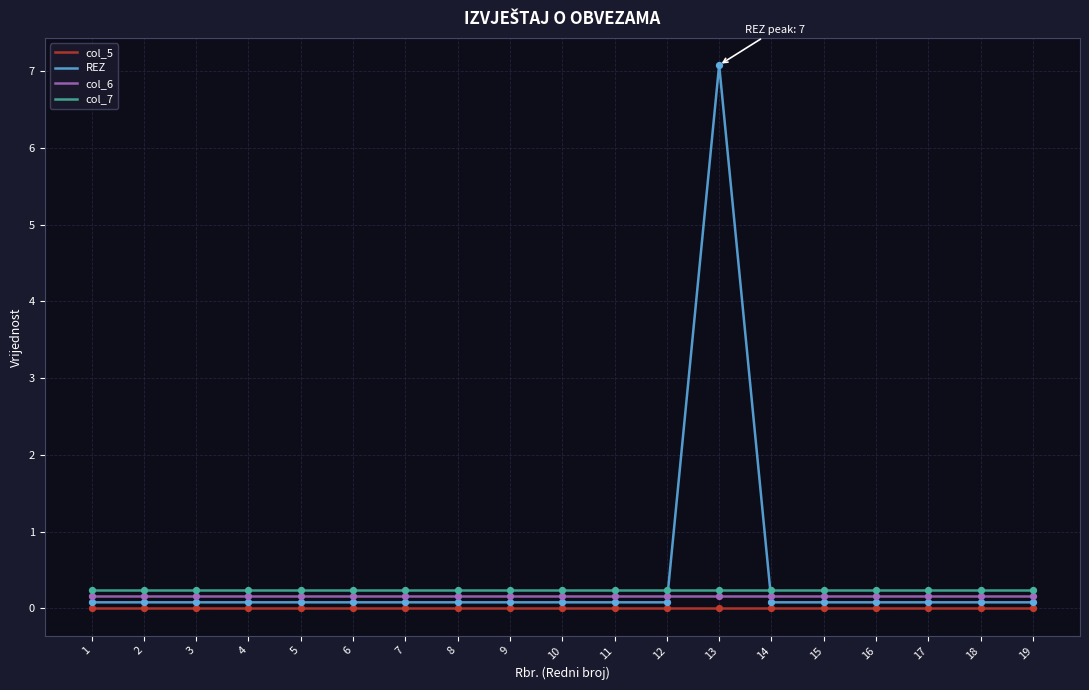

What are all the series names shown in the legend?

col_5, REZ, col_6, col_7